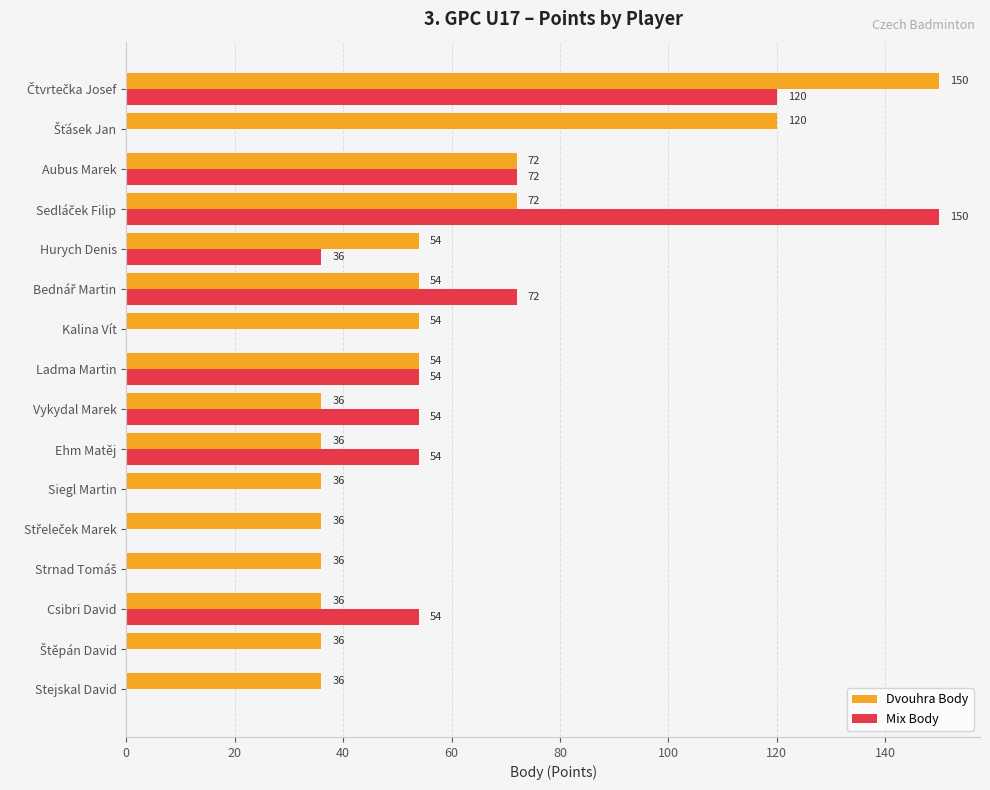

What is the maximum value shown in the chart?

150